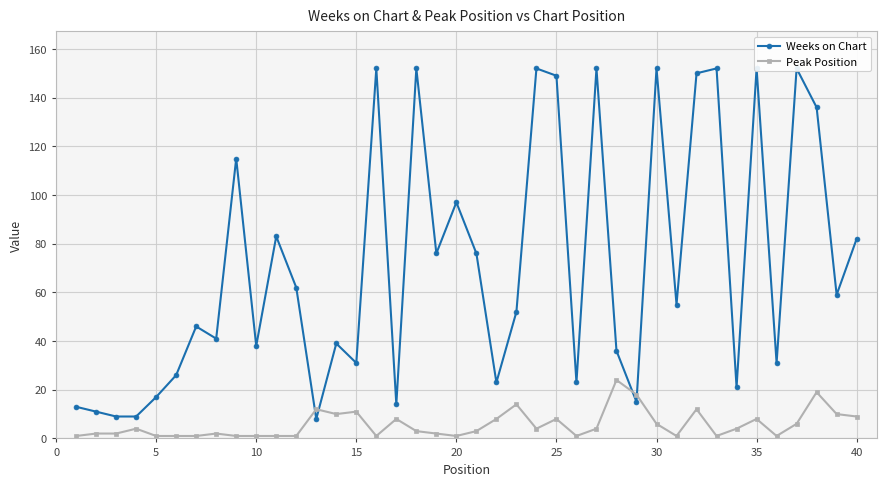

What are all the series names shown in the legend?

Weeks on Chart, Peak Position